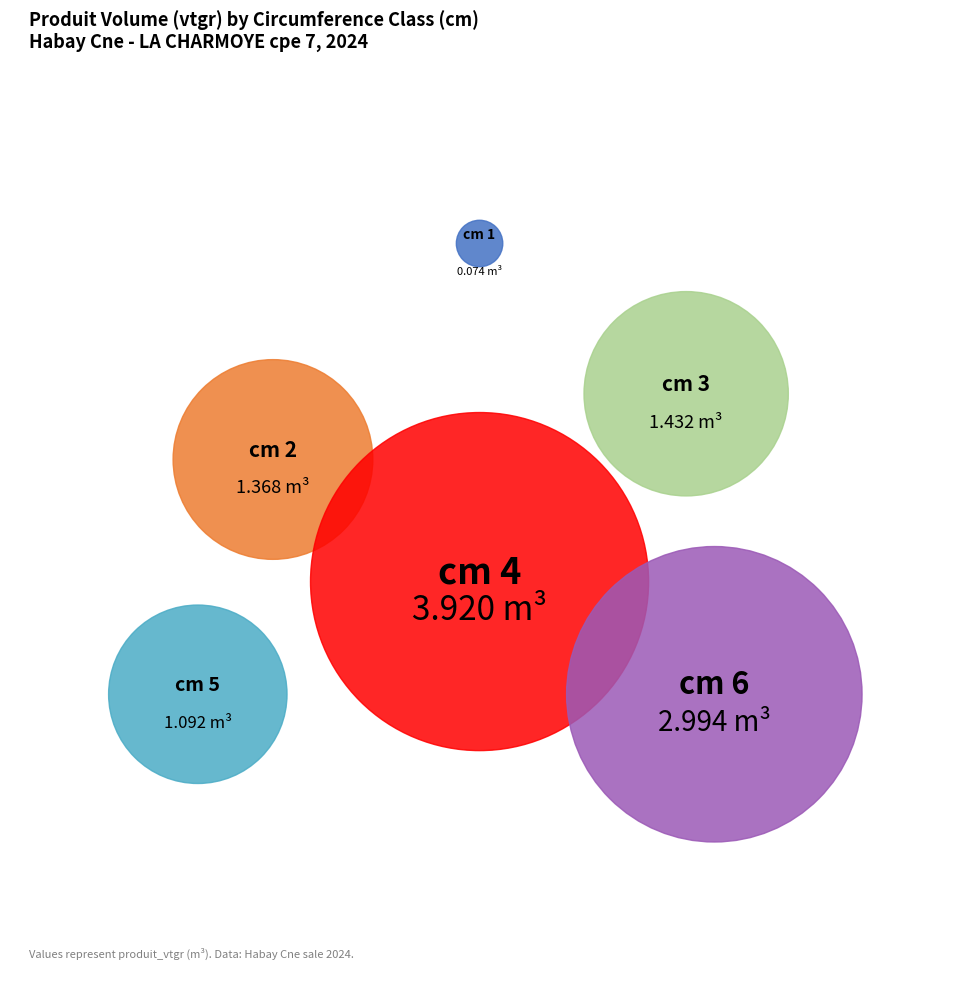

To the nearest percent, what portion does 3 represent?

13%